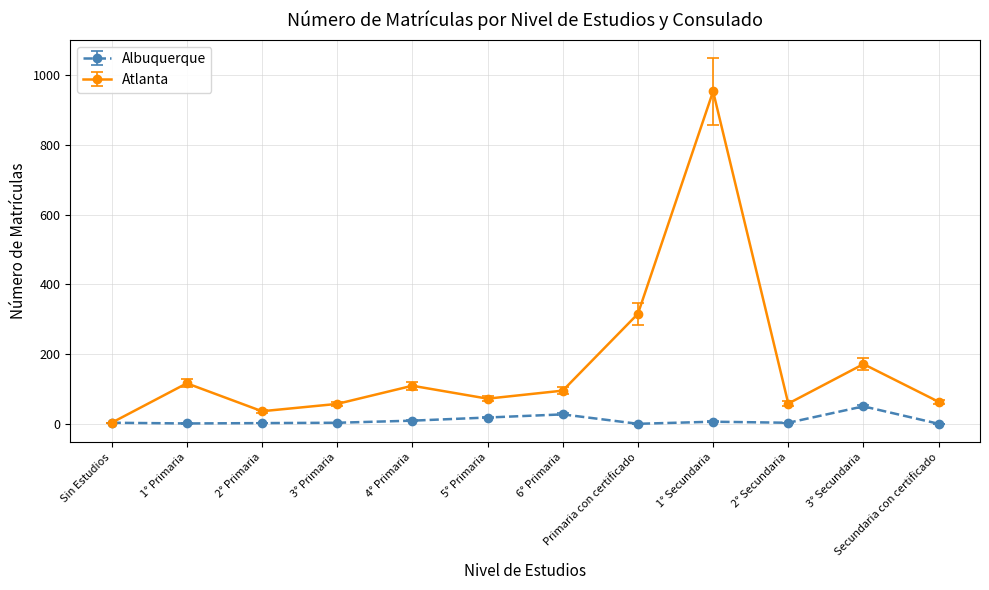

What is the maximum value for Albuquerque?

51